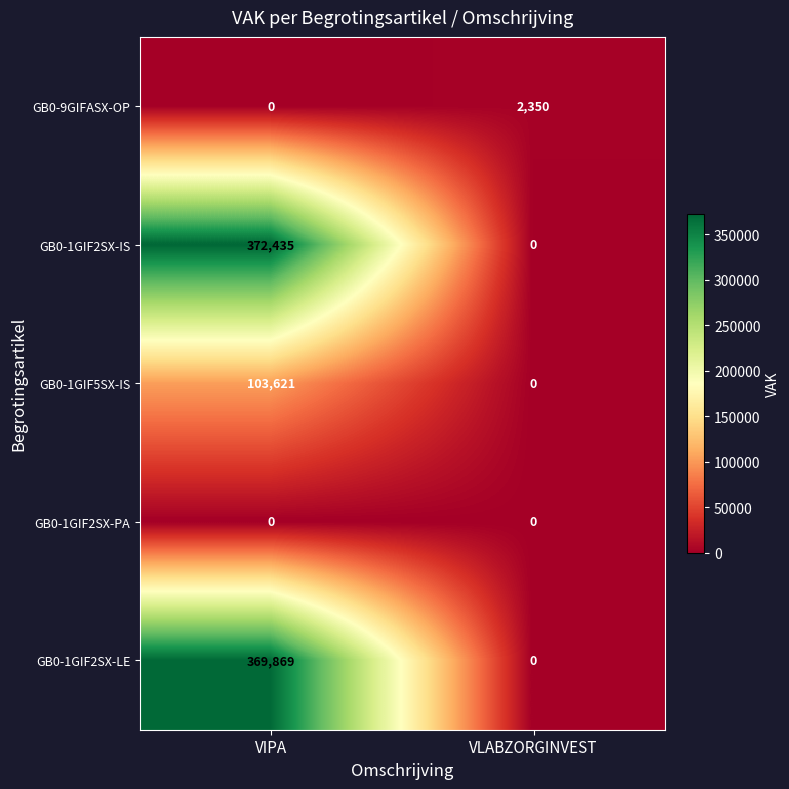

What is the spread (max minus min) of values at VIPA?

372435